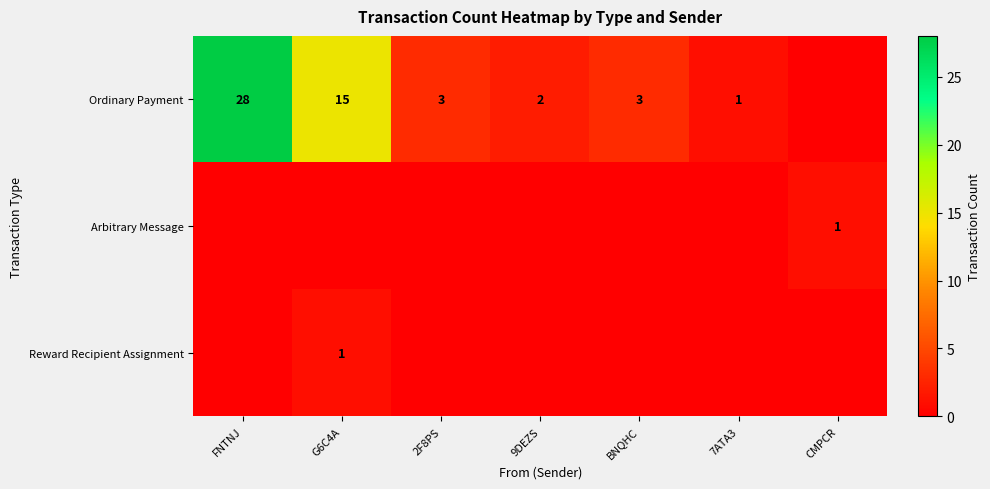

The value of Ordinary Payment at 9DEZS is 3. True or false?

False